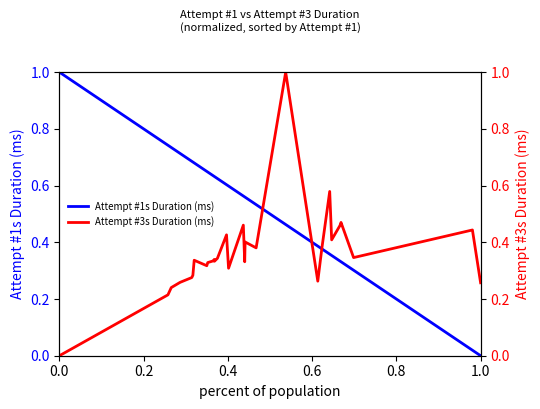

True or false: Attempt #3s Duration (ms) and Attempt #1s Duration (ms) intersect in this chart.

True